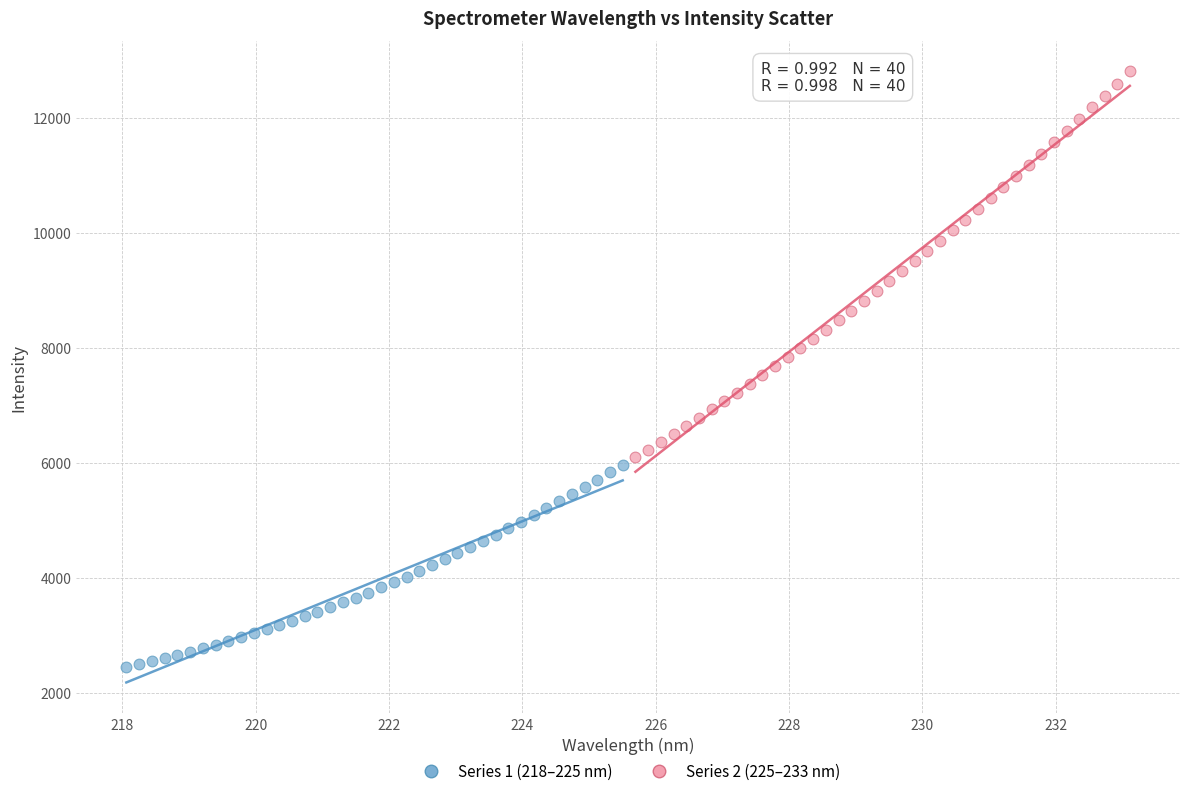

Which series has the widest spread of Y values?

Series 2 (225–233 nm)